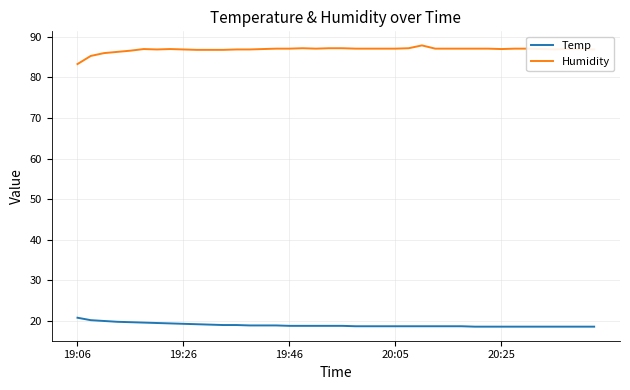

Which series has the largest total across all categories?

Humidity